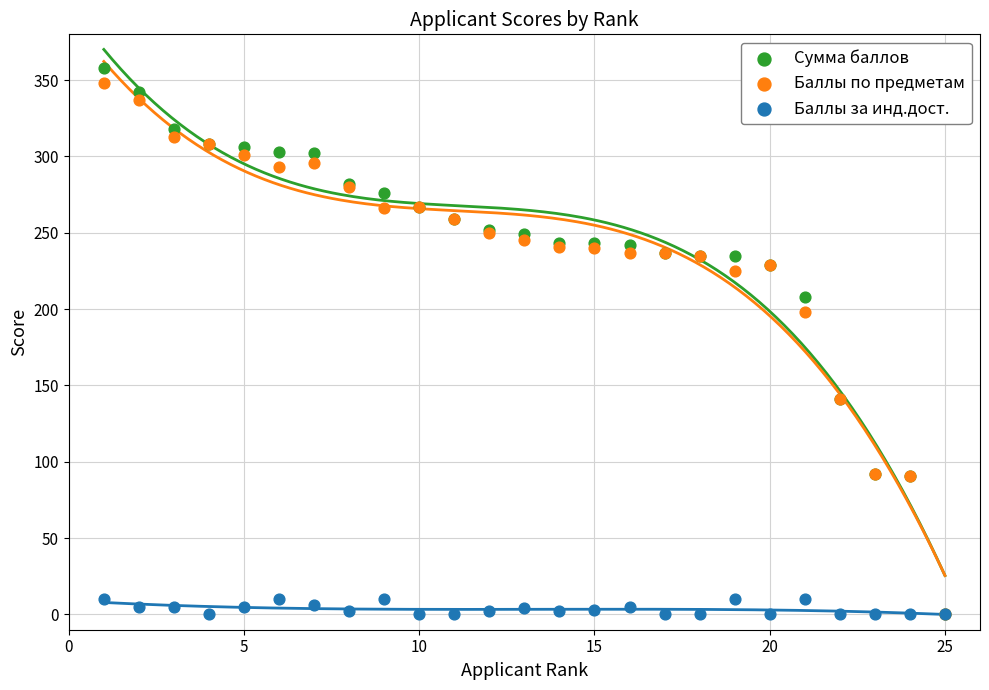

What are all the series names shown in the legend?

Сумма баллов, Баллы по предметам, Баллы за инд.дост.